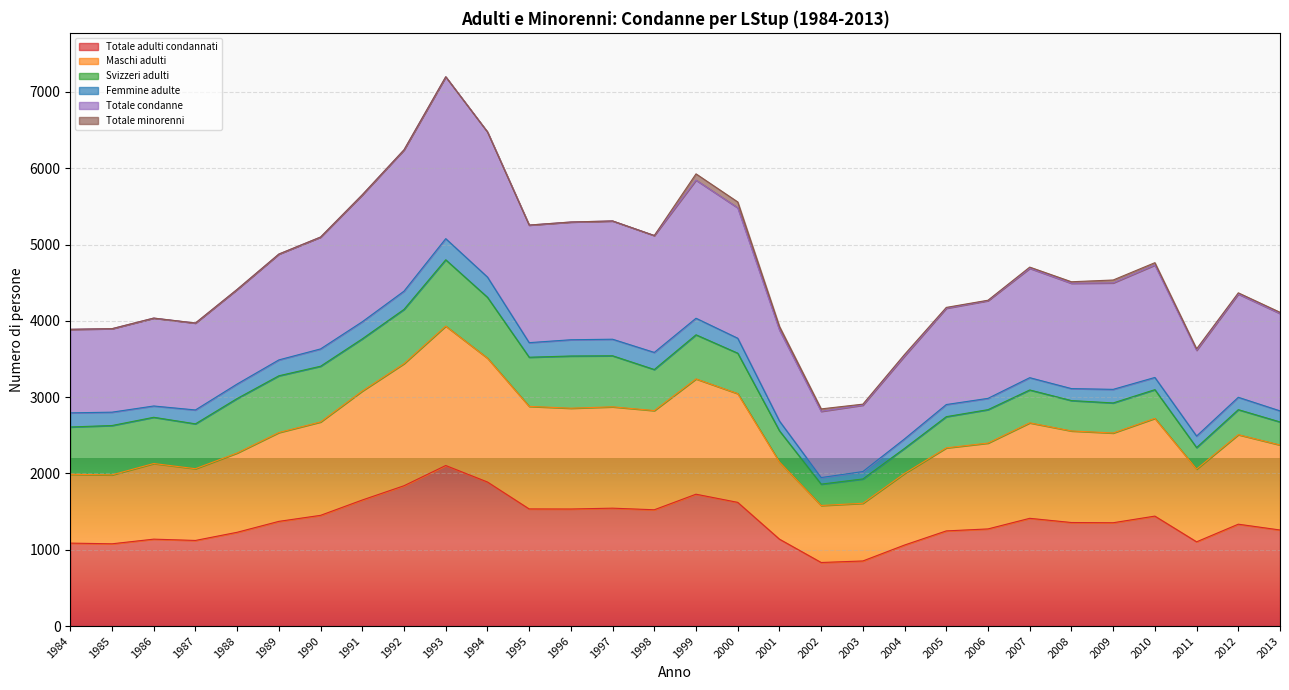

How many data points in Maschi adulti are above 2536?

14